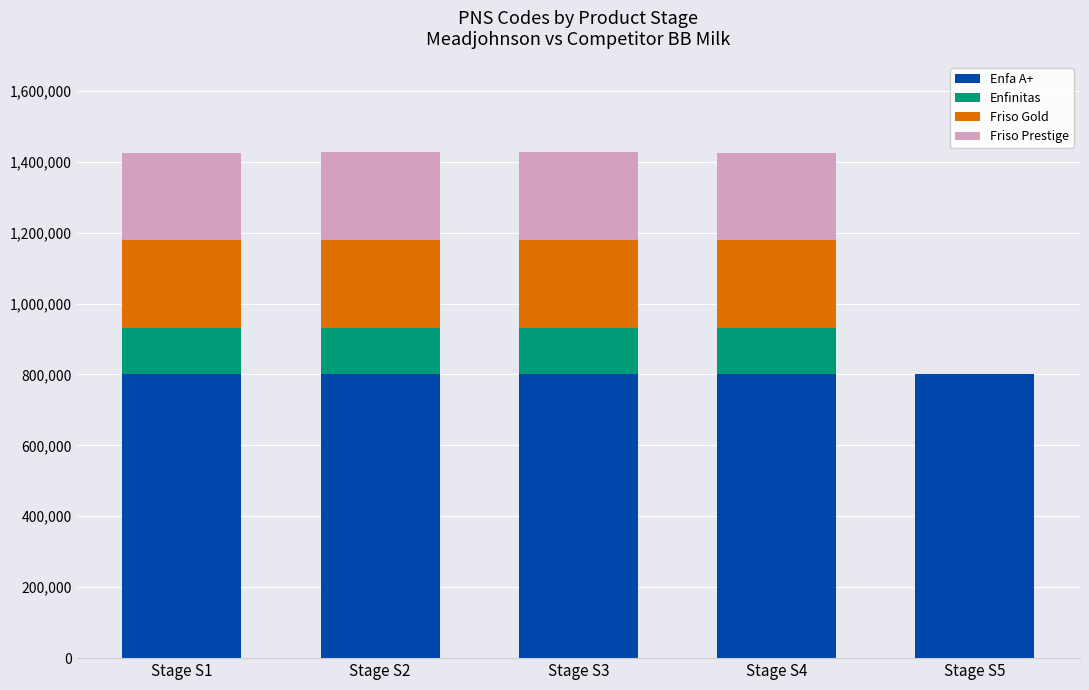

List the labels in order of Enfa A+ value, smallest first.

Stage S1, Stage S2, Stage S4, Stage S3, Stage S5